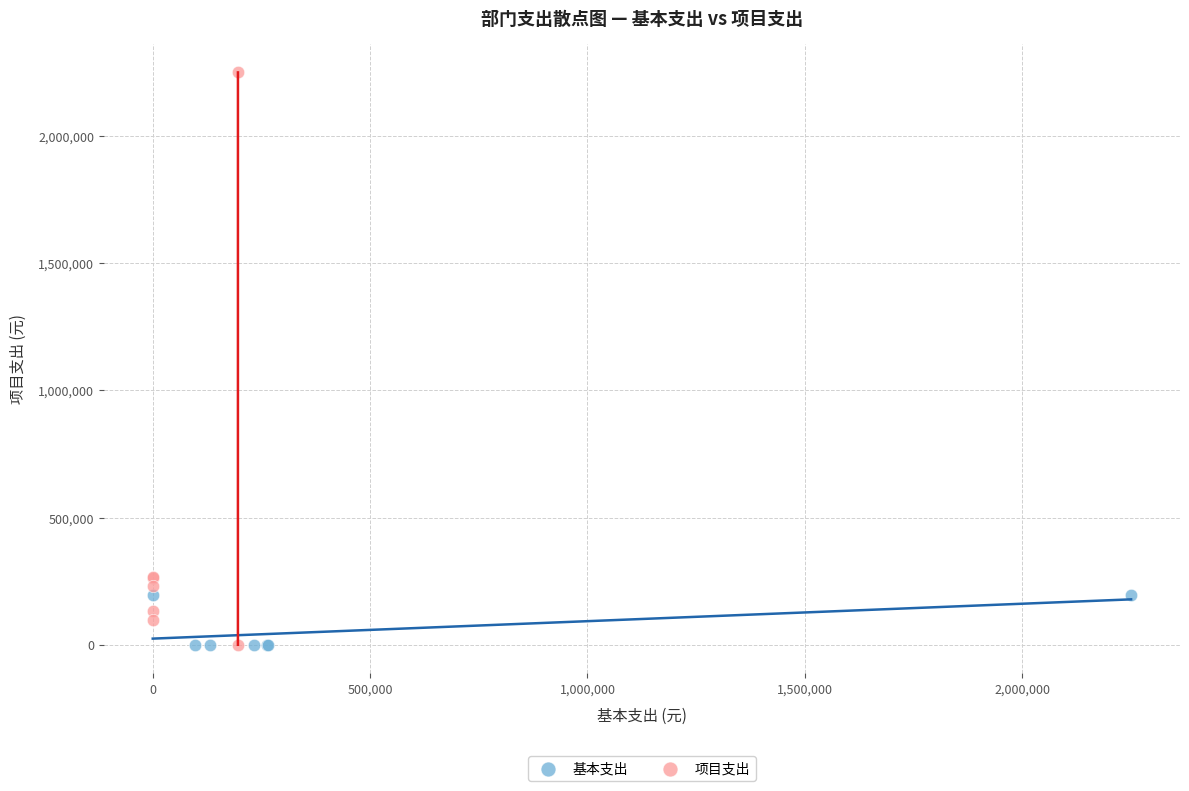

Which series reaches the maximum Y coordinate?

项目支出